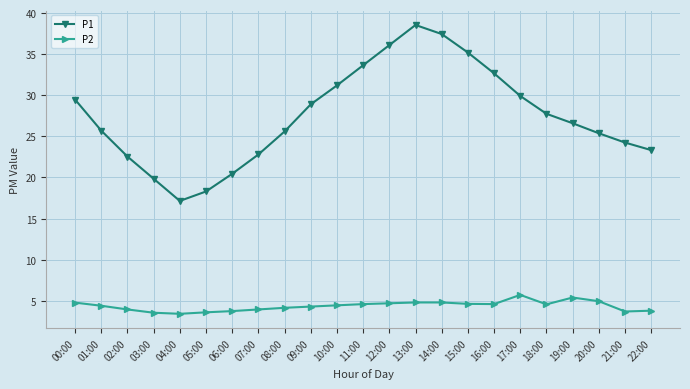

What is the approximate value of P2 at 20:00?

5.0